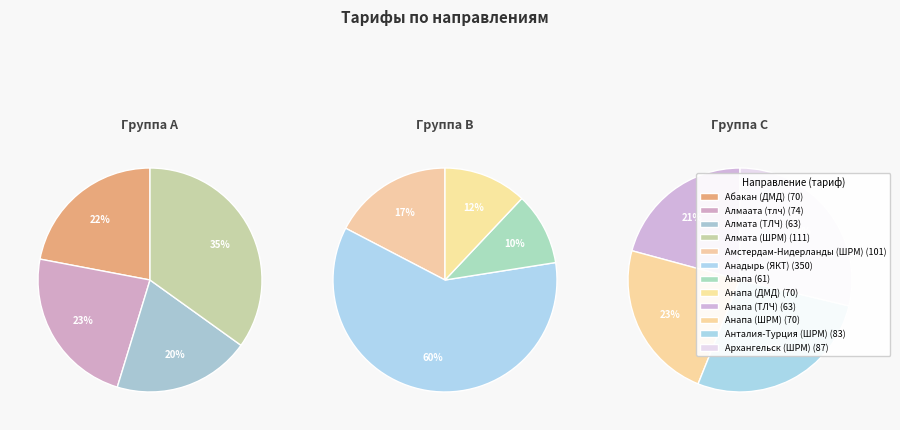

What is the change in value from Абакан (ДМД) to Анадырь (ЯКТ)?

+280